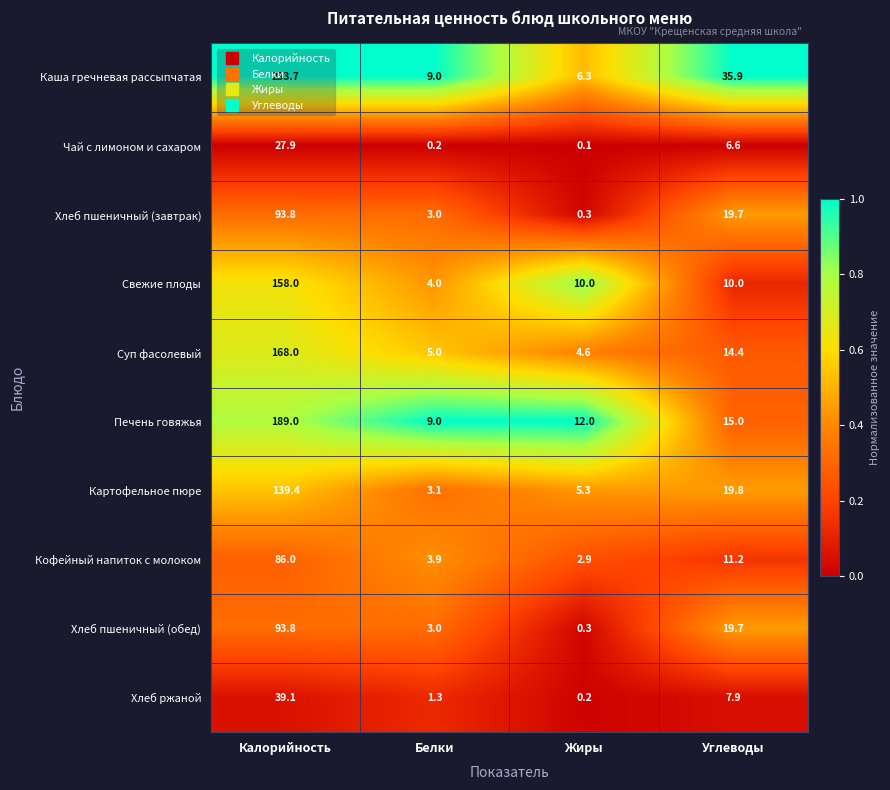

At which label does Картофельное пюре first exceed 19?

Калорийность